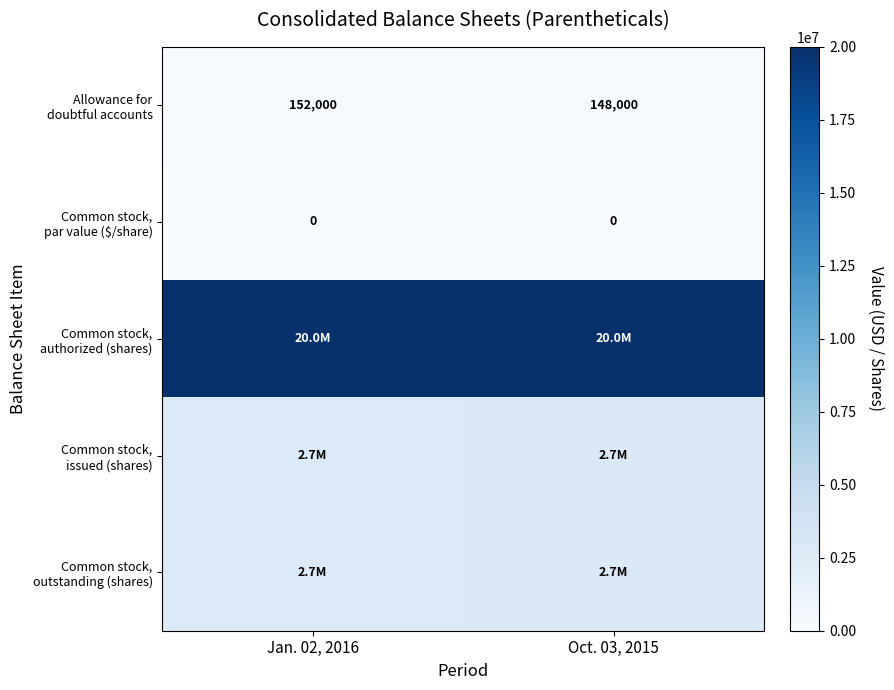

Which category has the highest value across all series?

Jan. 02, 2016